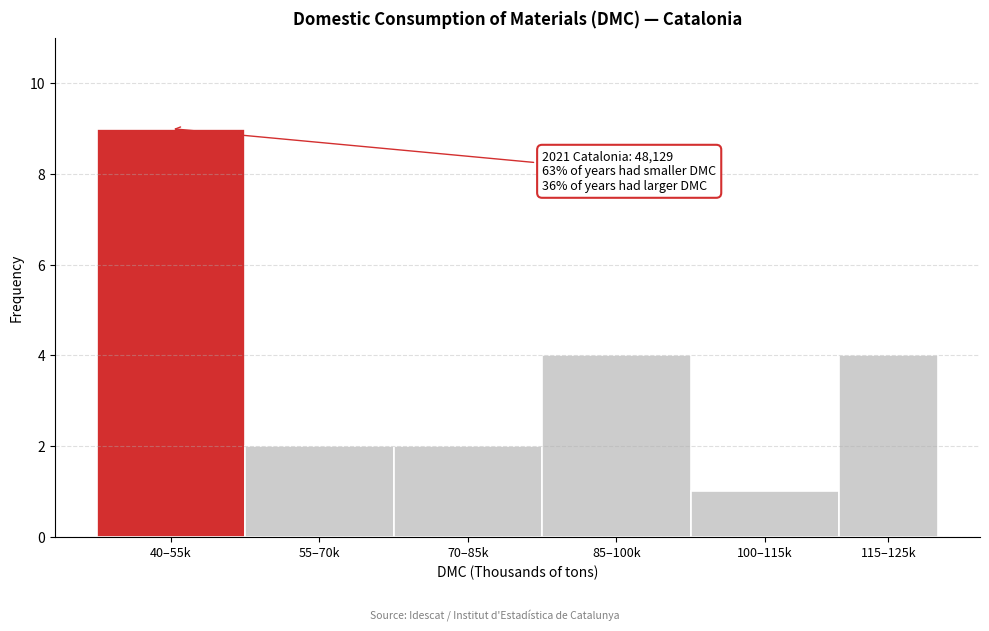

Reading left to right, what are all the values shown in this chart?

40–55k=9	55–70k=2	70–85k=2	85–100k=4	100–115k=1	115–125k=4